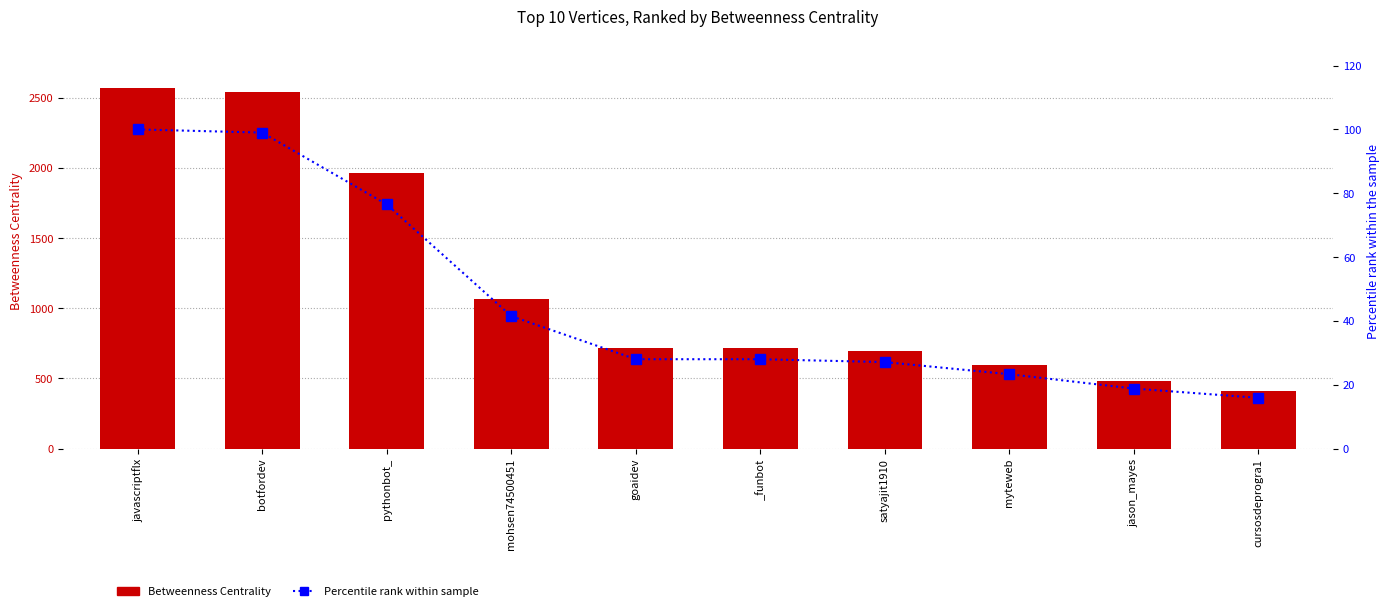

What is the spread (max minus min) of values at jason_mayes?

464.2